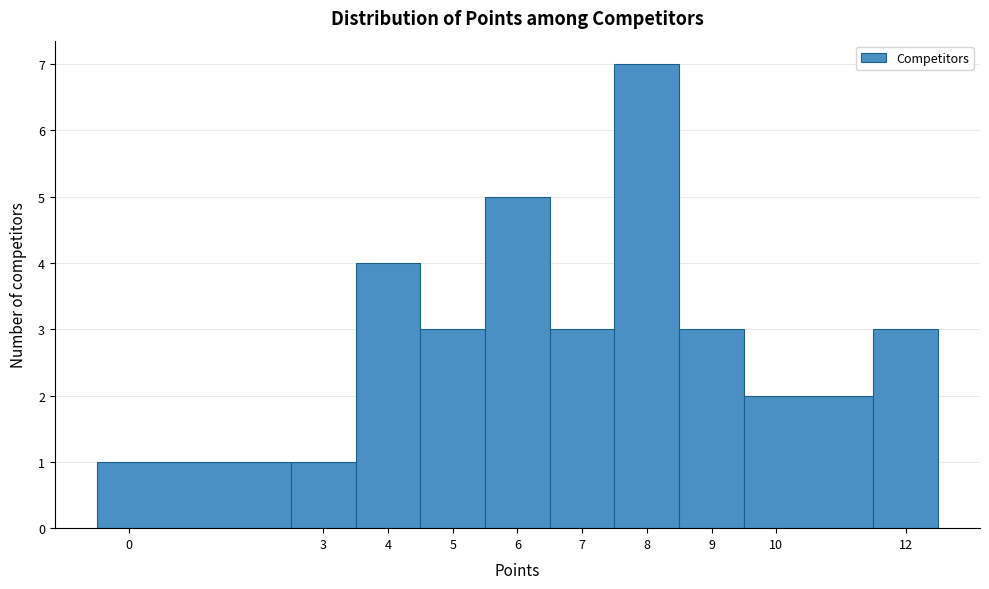

How tall is the bar that spans -0.5 to 2.5 on the x-axis? The values are not printed on the chart, so give them approximately, as read against the axis.

1